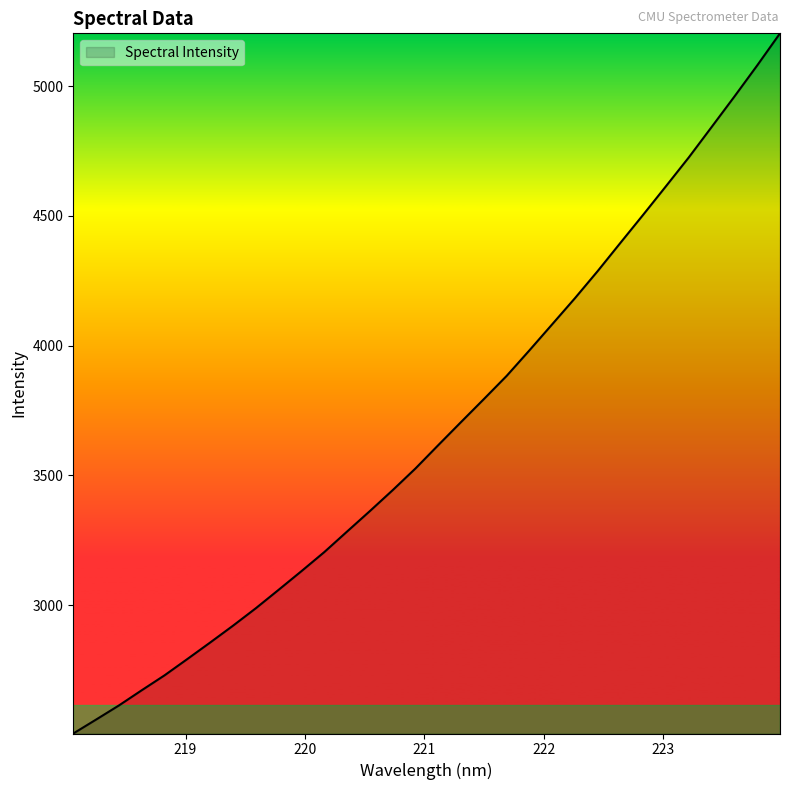

What is the greatest value displayed?

5202.9